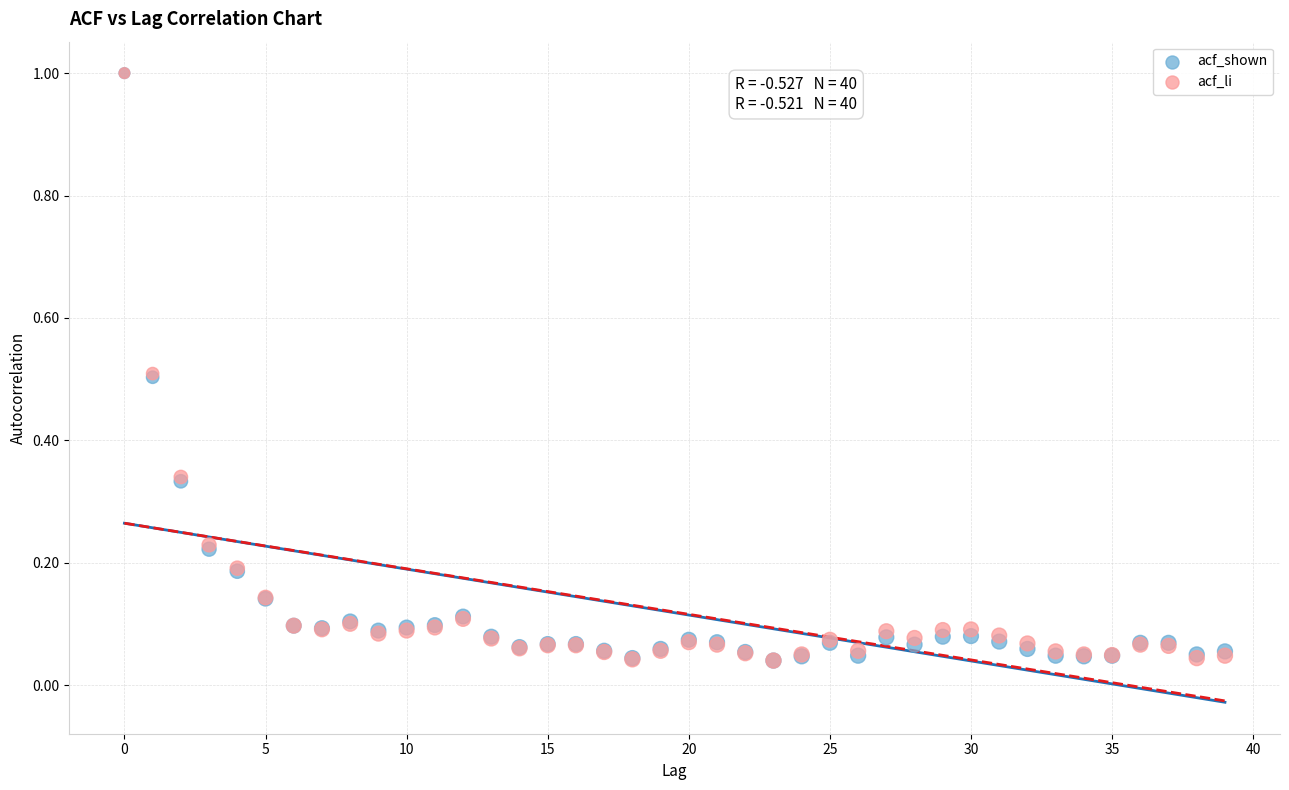

What are all the series names shown in the legend?

acf_shown, acf_li